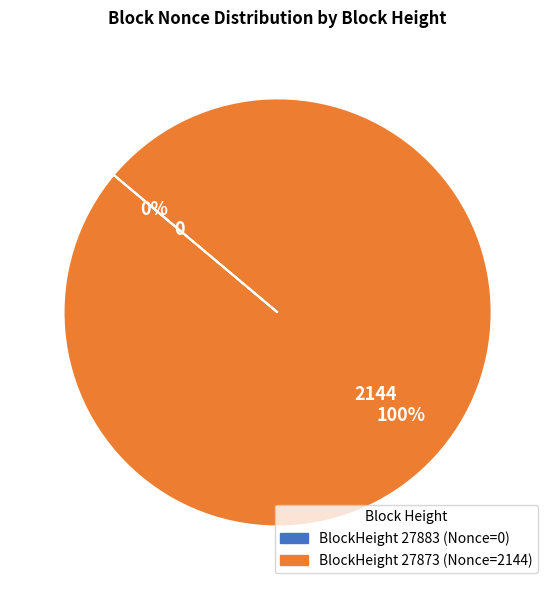

To the nearest percent, what is the average slice percentage?

50%